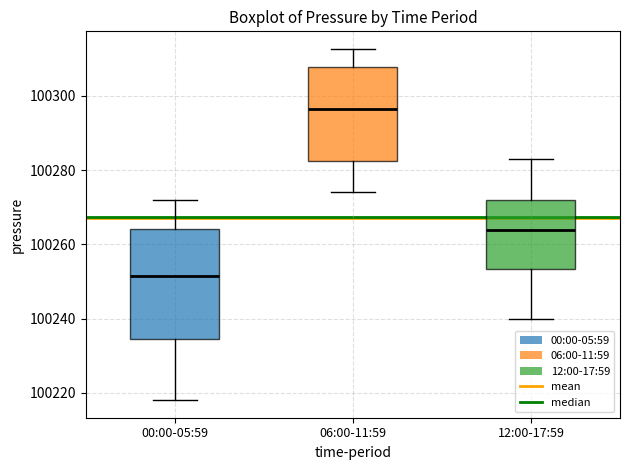

Reading left to right, read every box against the y-axis: the position of its median line, the range the box covers, and the ends of its whiskers. The values are not printed on the chart, so give them approximately, as read against the axis.

00:00-05:59: median 100252, box 100234 to 100264, whiskers 100218 to 100272
06:00-11:59: median 100296, box 100282 to 100308, whiskers 100274 to 100312
12:00-17:59: median 100264, box 100254 to 100272, whiskers 100240 to 100284